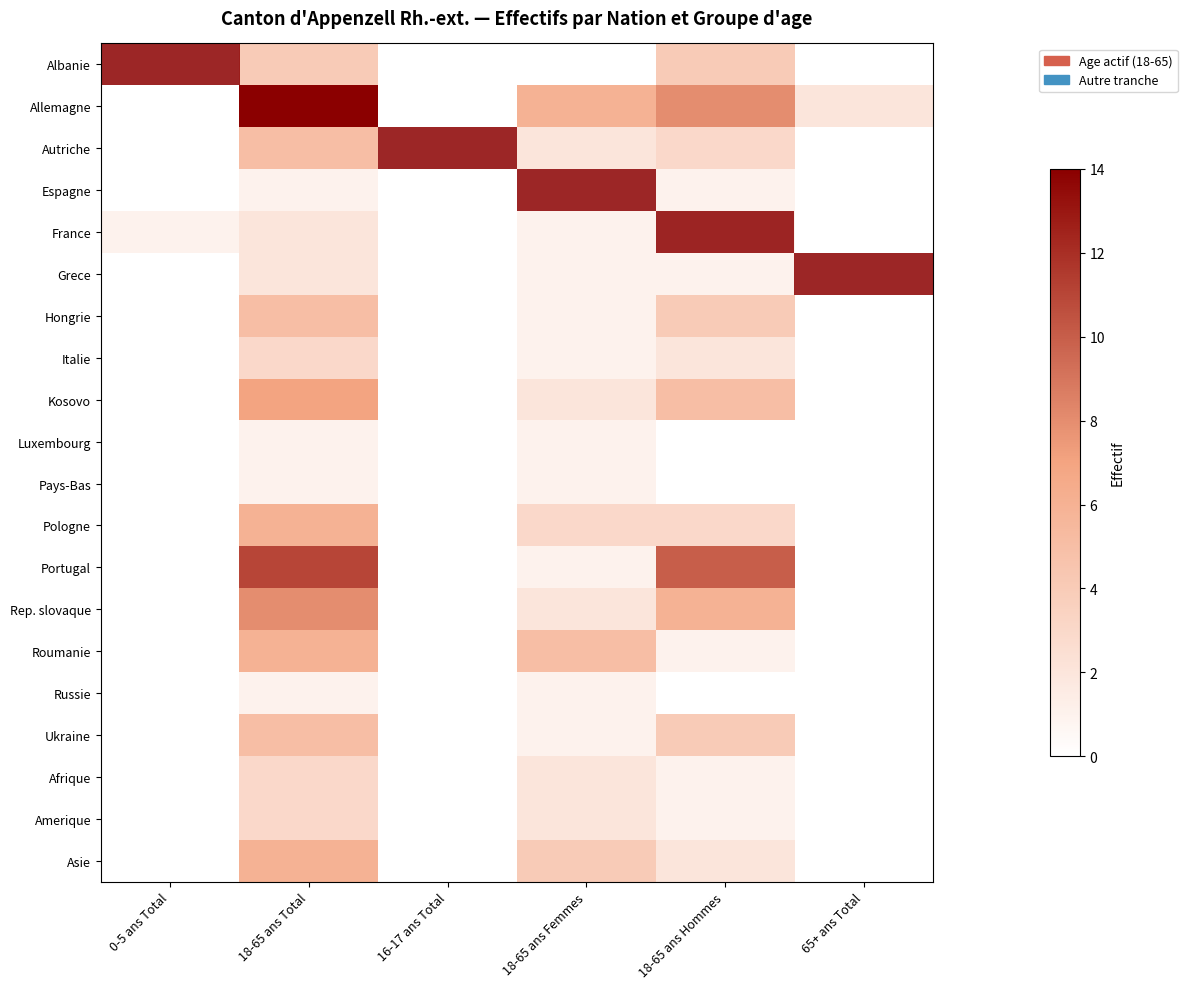

At how many categories does at least one series exceed 8?

2